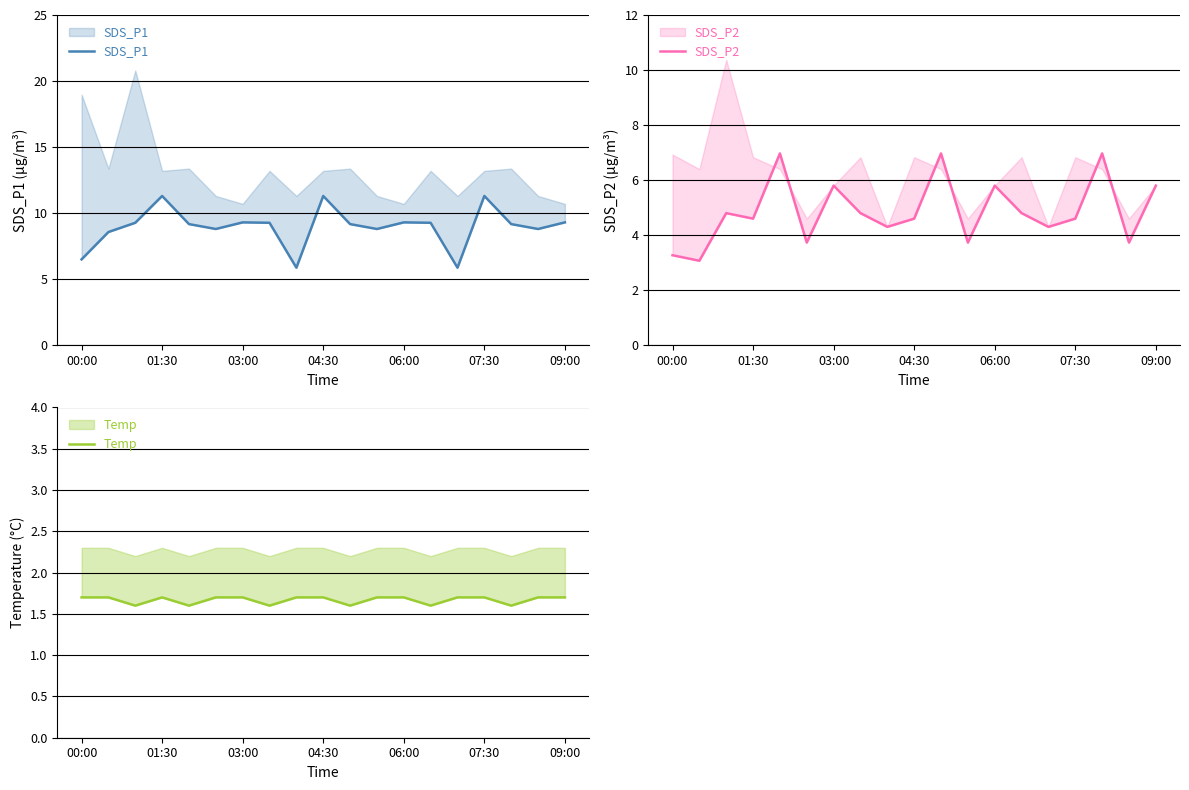

In SDS_P2, how many points are higher than both neighbors (excluding endpoints)?

6